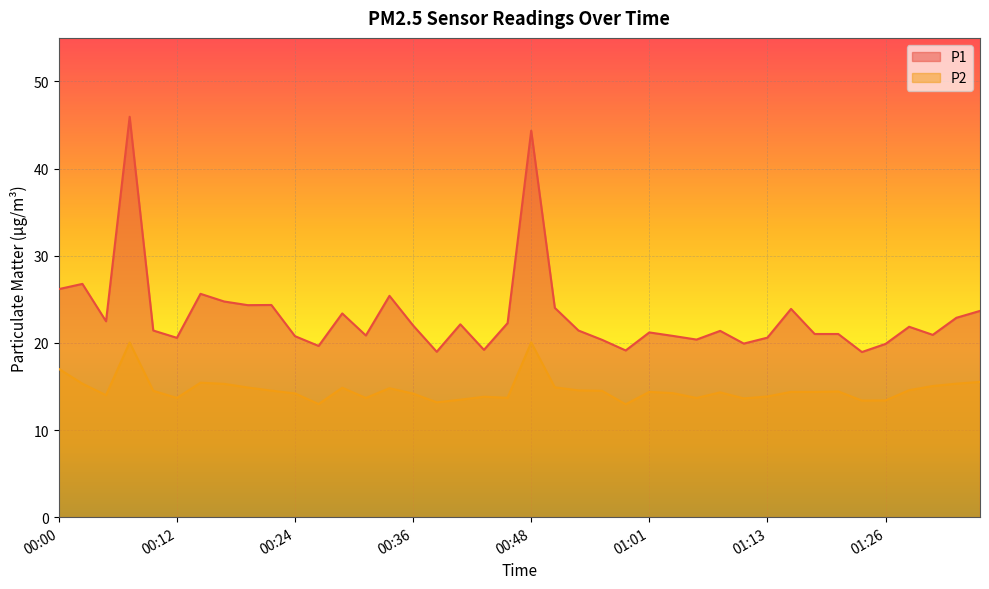

Which category has the lowest value in the P2 series?

00:58